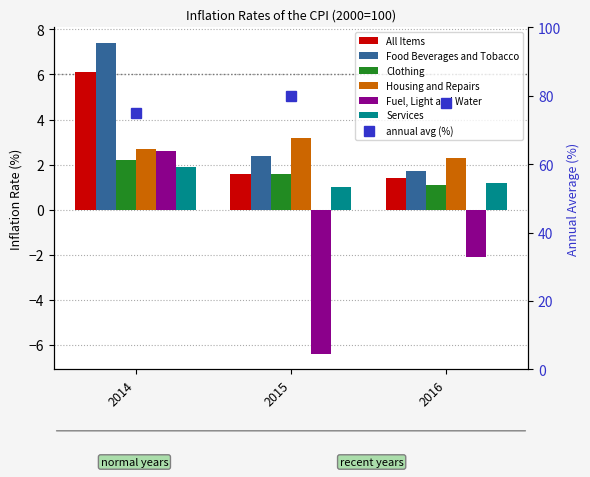

What is the sum of all Fuel, Light and Water values?

-5.9